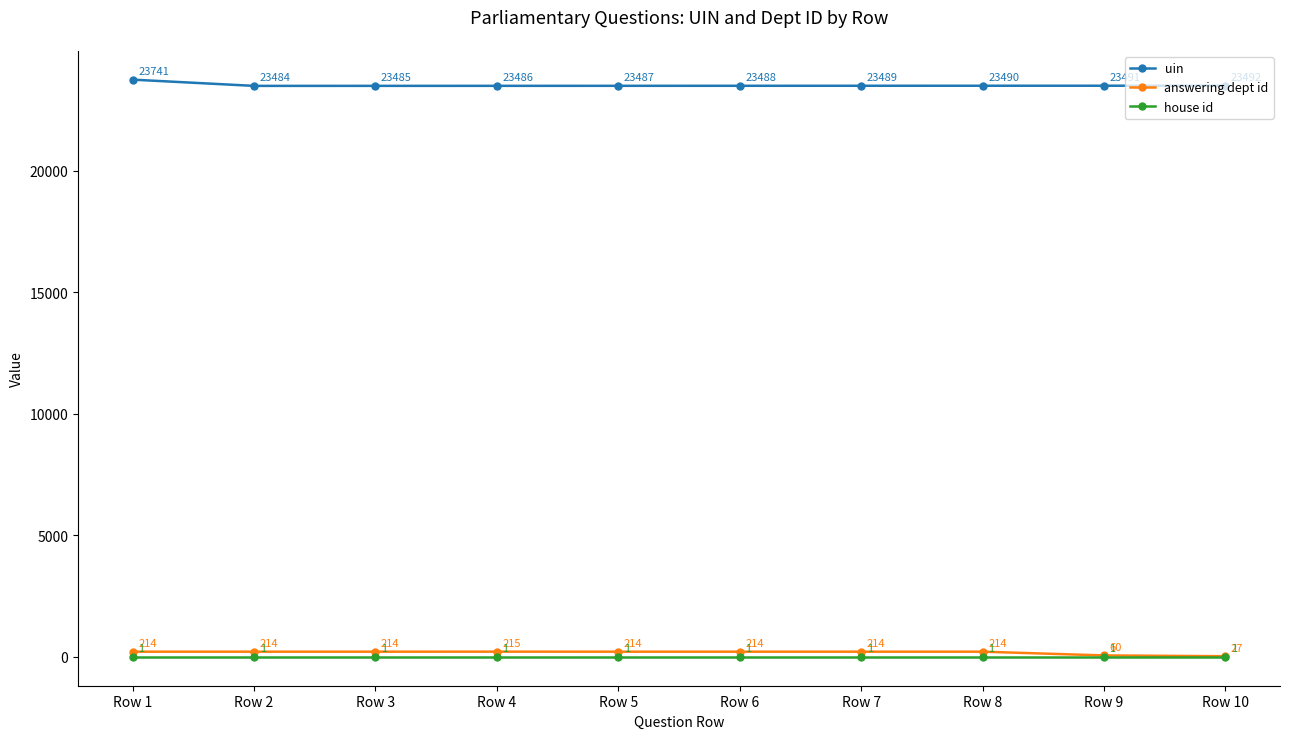

What is the value of the uin point at the 8th from the left?

23490